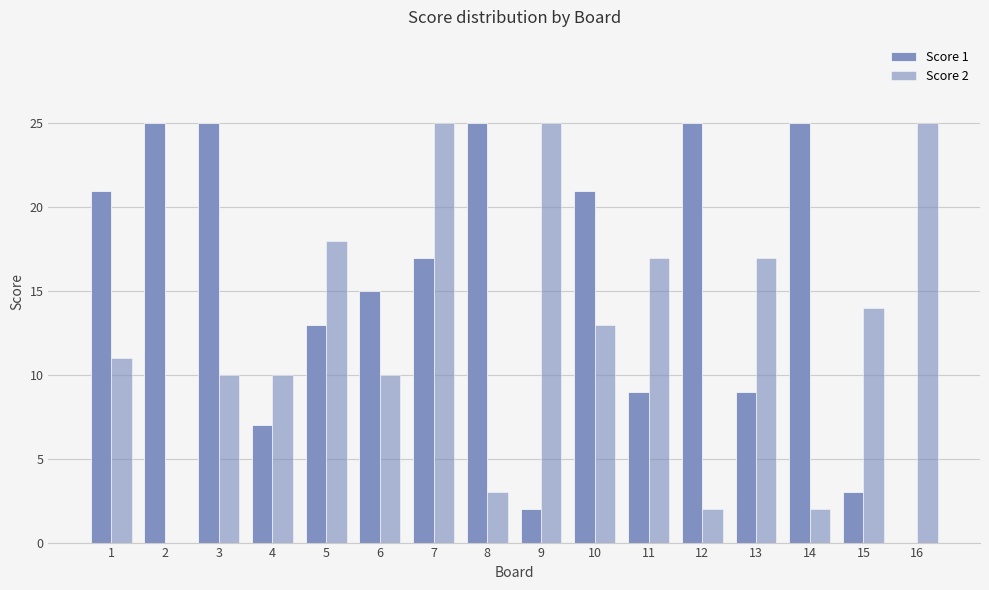

Between 7 and 10, which is larger?

10